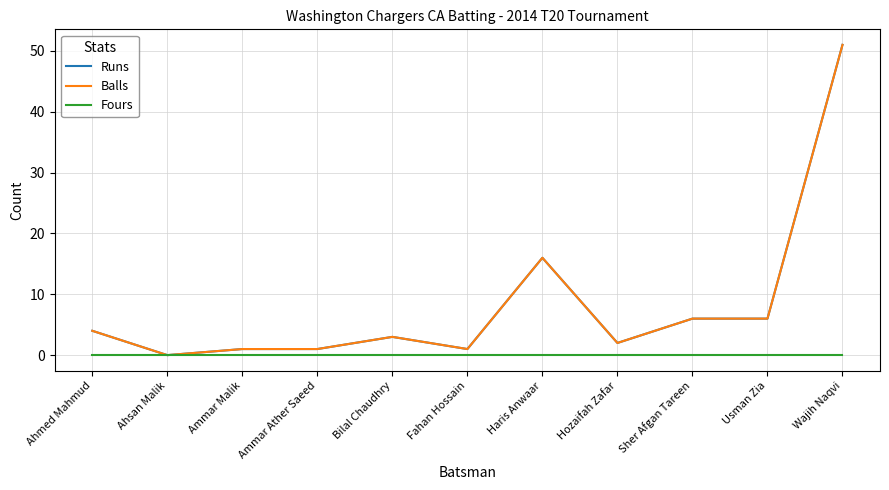

Reading right to left, what are all the values shown in this chart?

Runs: Wajih Naqvi=51	Usman Zia=6	Sher Afgan Tareen=6	Hozaifah Zafar=2	Haris Anwaar=16	Fahan Hossain=1	Bilal Chaudhry=3	Ammar Ather Saeed=1	Ammar Malik=1	Ahsan Malik=0	Ahmed Mahmud=4
Balls: Wajih Naqvi=51	Usman Zia=6	Sher Afgan Tareen=6	Hozaifah Zafar=2	Haris Anwaar=16	Fahan Hossain=1	Bilal Chaudhry=3	Ammar Ather Saeed=1	Ammar Malik=1	Ahsan Malik=0	Ahmed Mahmud=4
Fours: Wajih Naqvi=0	Usman Zia=0	Sher Afgan Tareen=0	Hozaifah Zafar=0	Haris Anwaar=0	Fahan Hossain=0	Bilal Chaudhry=0	Ammar Ather Saeed=0	Ammar Malik=0	Ahsan Malik=0	Ahmed Mahmud=0